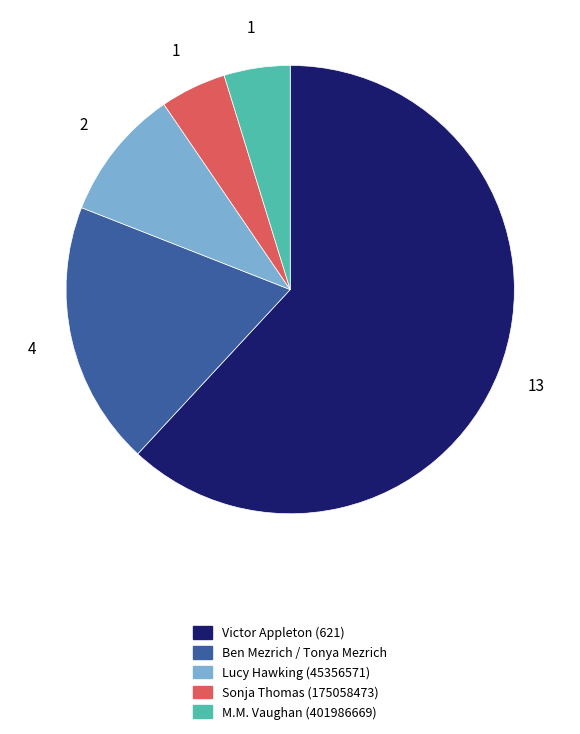

Which slice represents more than half of the pie?

Victor Appleton (621)